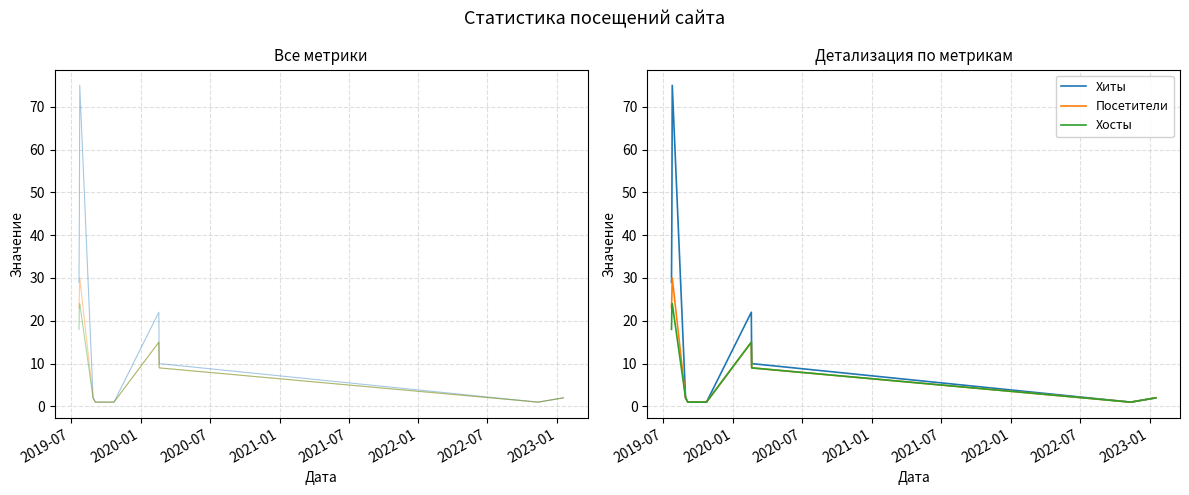

What is the average value of the Посетители series?

6